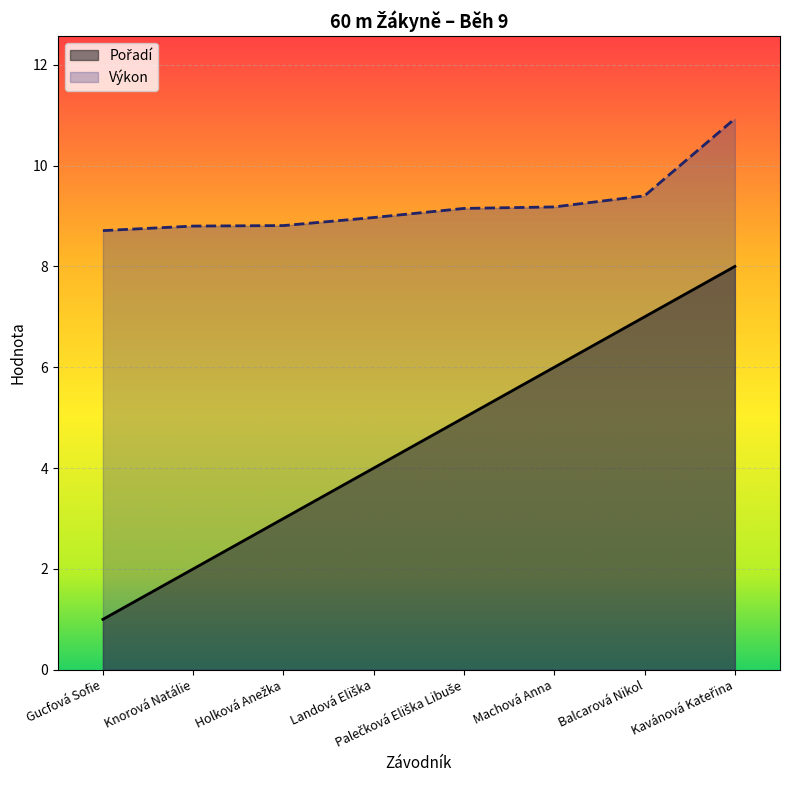

How many categories are shown in the chart?

8